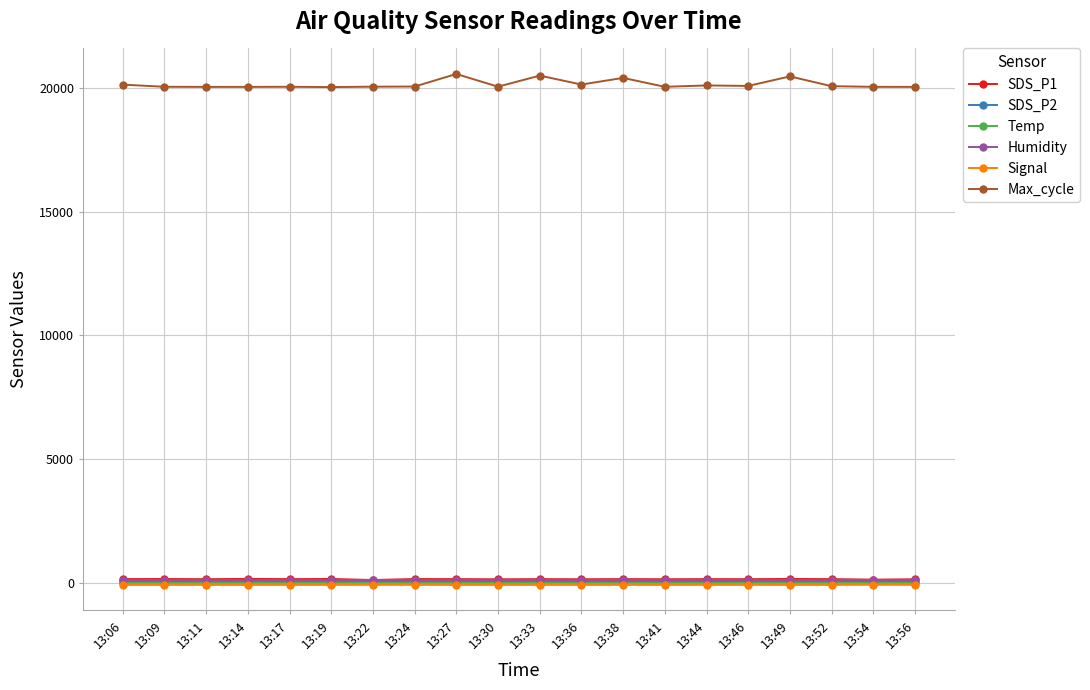

True or false: Signal and Temp cross at least once.

False